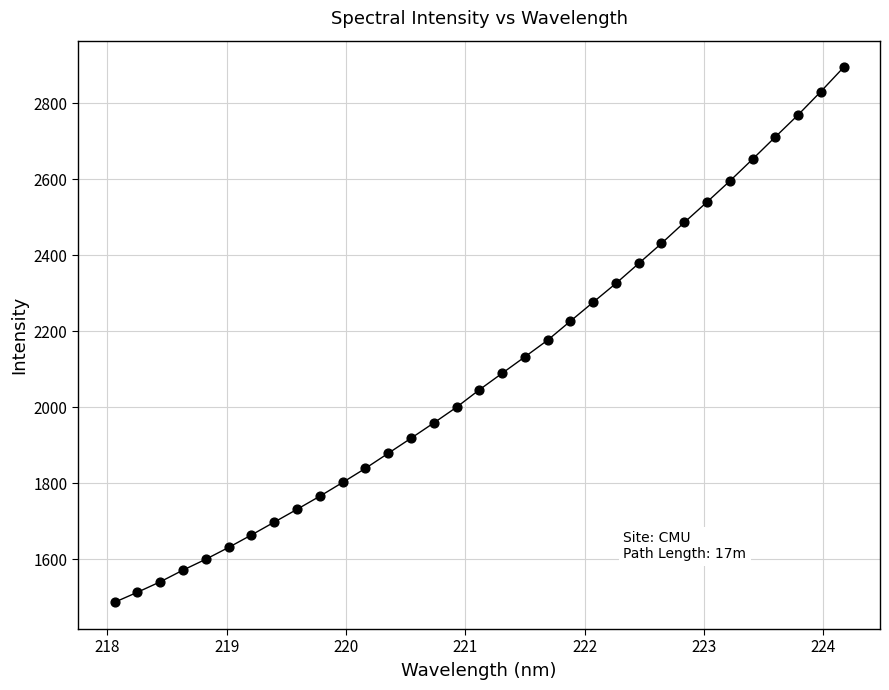

What is the range of X values (max minus min)?

6.1